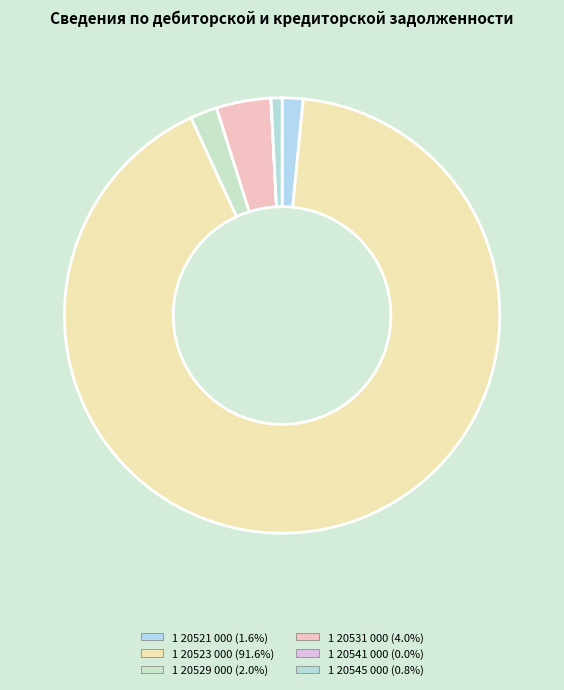

What percentage do 1 20529 000 and 1 20531 000 together represent?

6.1%